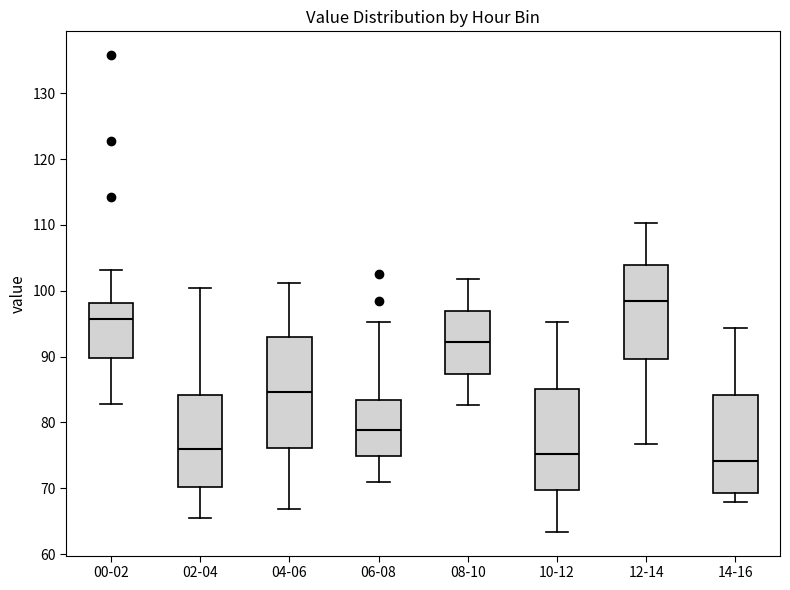

Comparing the boxes themselves (not the whiskers), which one is the tallest?

04-06